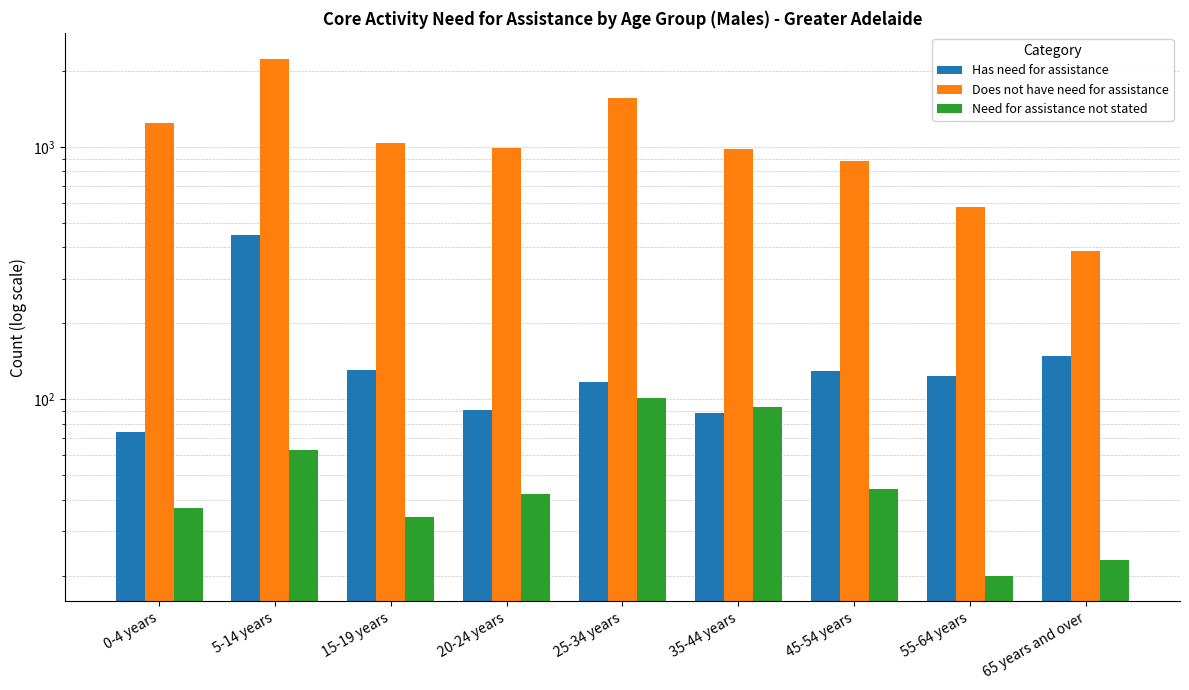

What is the maximum value shown in the chart?

2240